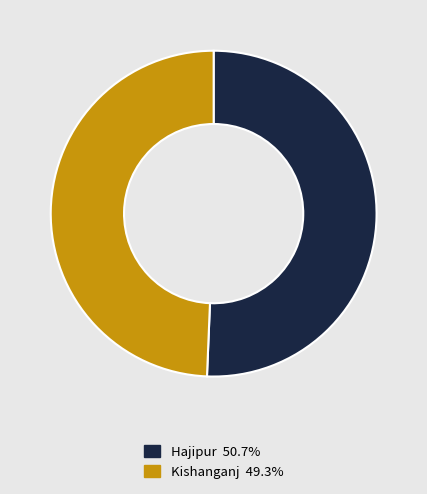

What is the smallest slice in the pie chart?

Kishanganj